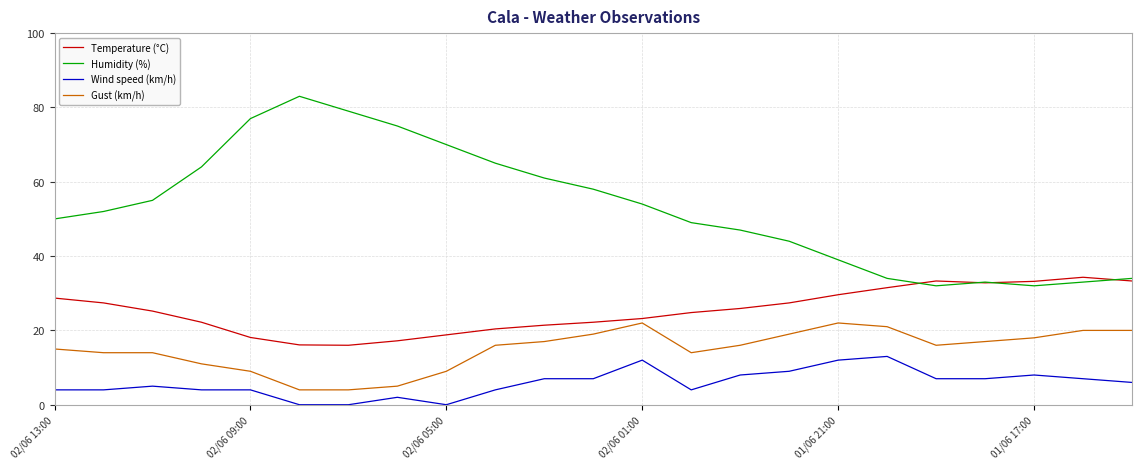

Which series has the largest total across all categories?

Humidity (%)